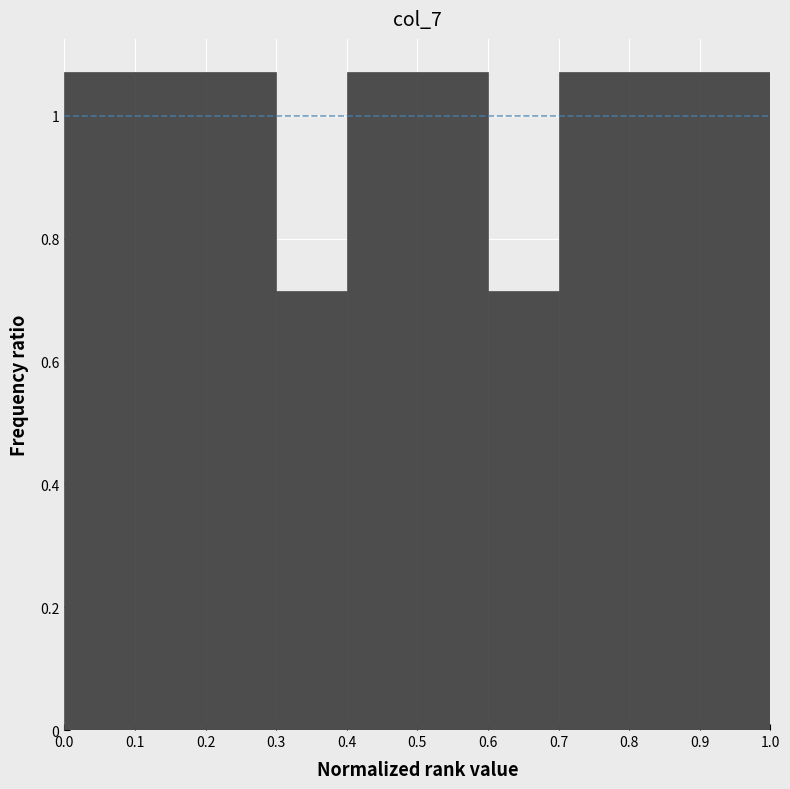

Reading left to right, list every bar in this chart as the range it spans on the x-axis followed by its height. The values are not printed on the chart, so give them approximately, as read against the axis.

0.0 to 0.1: 1.08
0.1 to 0.2: 1.08
0.2 to 0.3: 1.08
0.3 to 0.4: 0.72
0.4 to 0.5: 1.08
0.5 to 0.6: 1.08
0.6 to 0.7: 0.72
0.7 to 0.8: 1.08
0.8 to 0.9: 1.08
0.9 to 1.0: 1.08